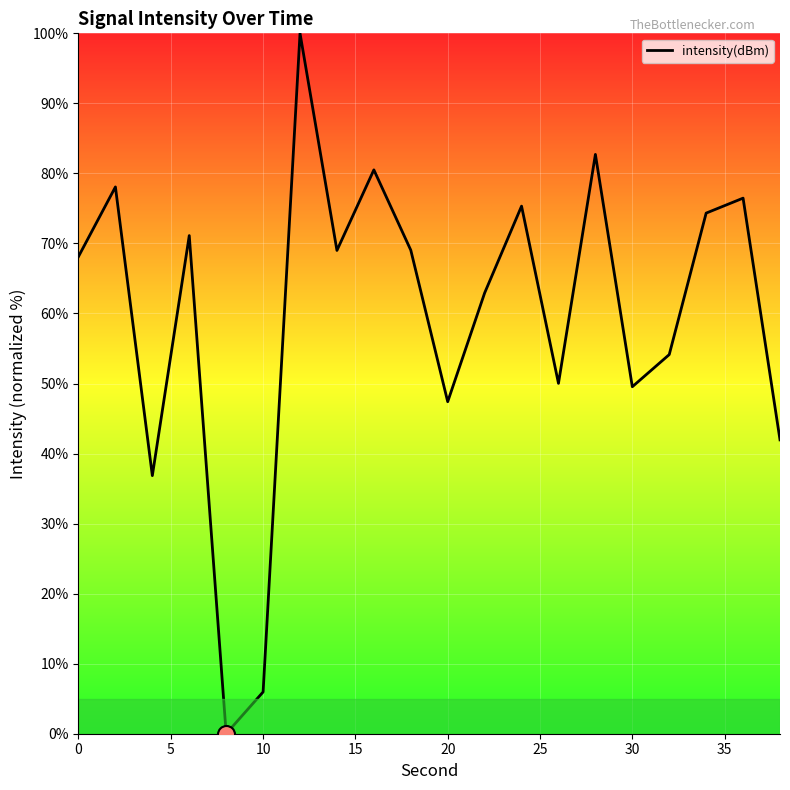

What is the difference between the maximum and minimum values?

100.0